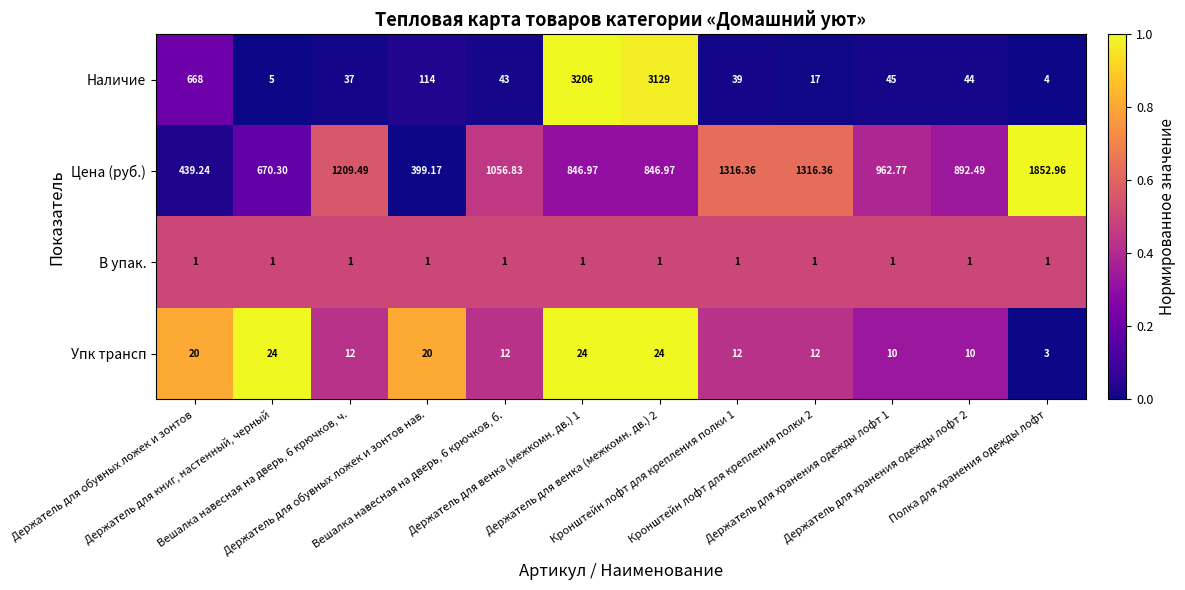

At which category is the sum across all series the highest?

Держатель для венка (межкомн. дв.) 1